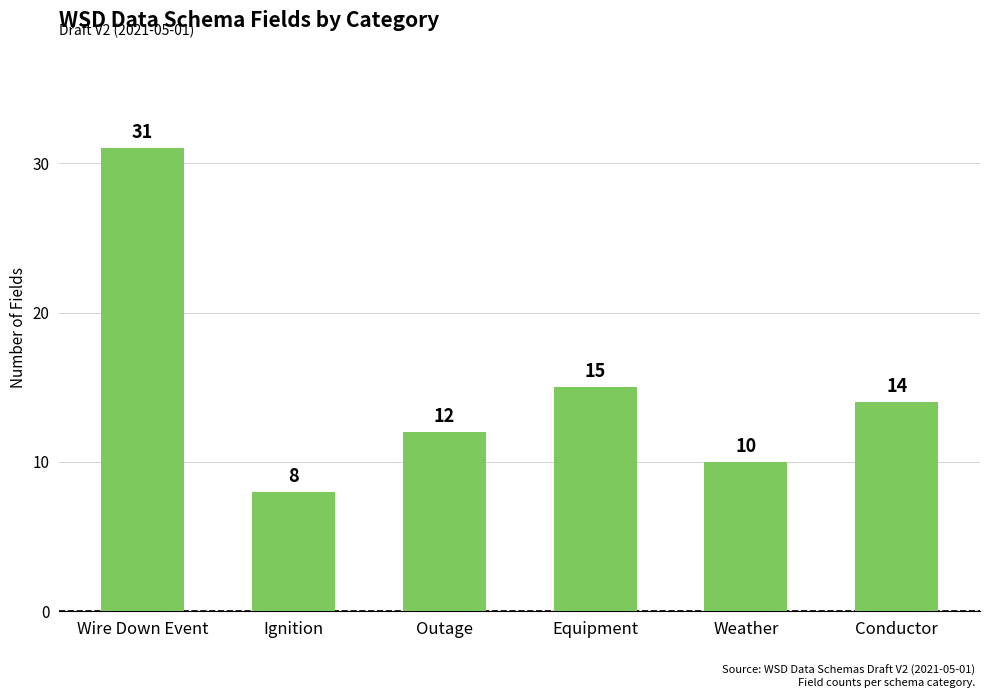

How many bars are there in total?

6